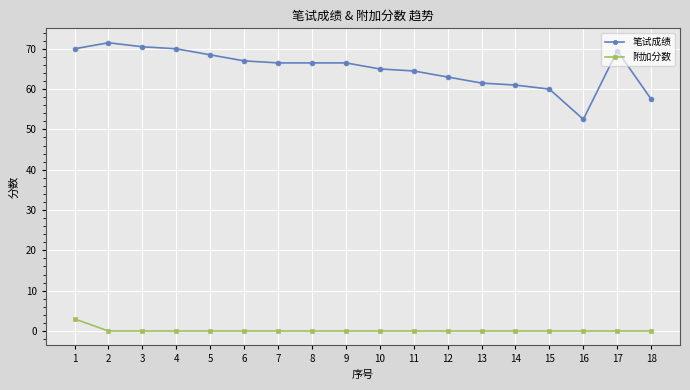

Which category has the highest value across all series?

2